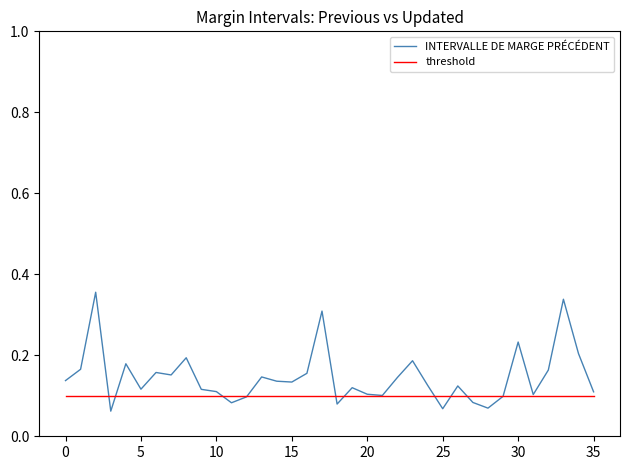

Which series has the widest spread of values?

INTERVALLE DE MARGE PRÉCÉDENT